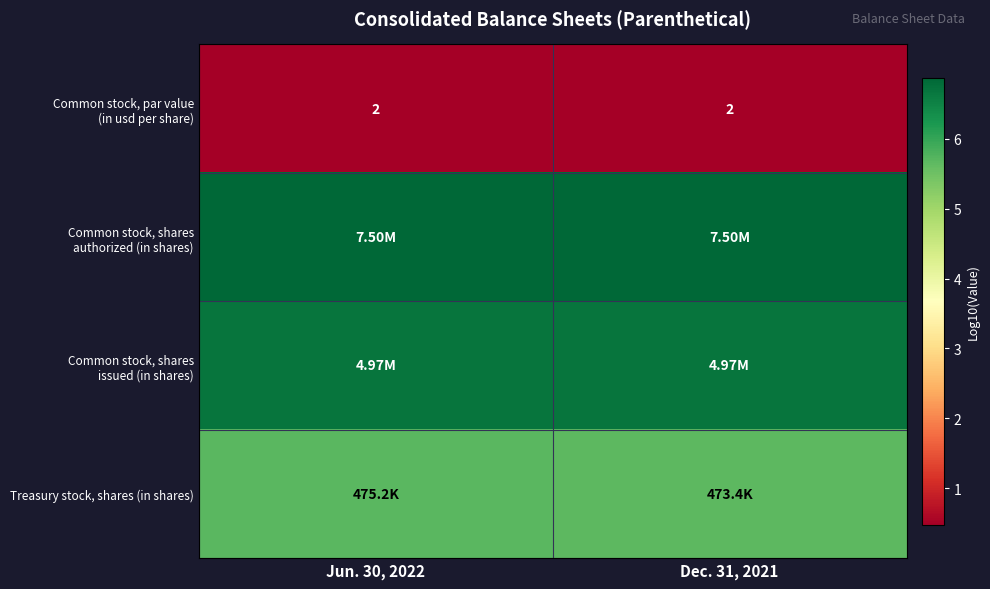

At which category does the chart reach its minimum across all series?

Jun. 30, 2022